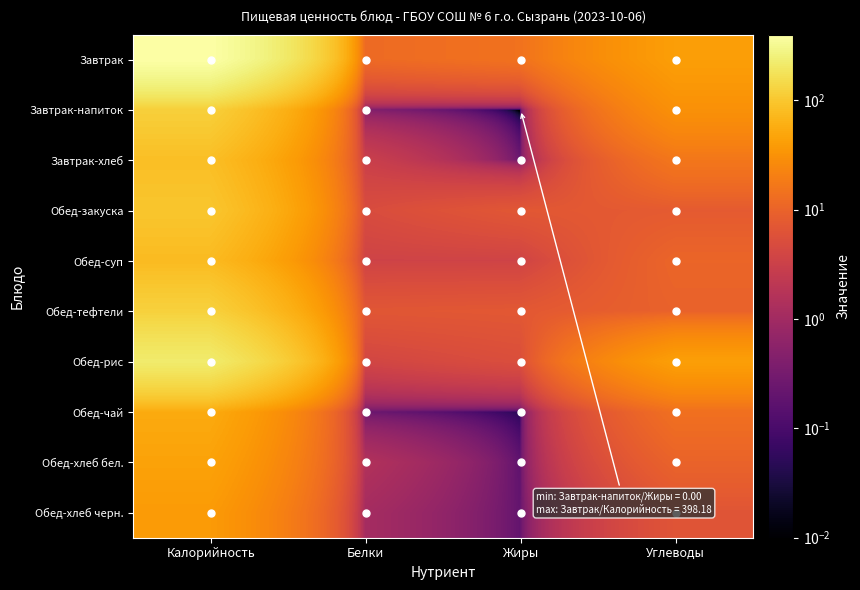

Reading left to right, extract all data points from this chart.

Завтрак: Калорийность=398.2	Белки=12.0	Жиры=14.6	Углеводы=41.1
Завтрак-напиток: Калорийность=118.6	Белки=0.4	Жиры=0.0	Углеводы=30.5
Завтрак-хлеб: Калорийность=83.2	Белки=3.0	Жиры=0.2	Углеводы=16.4
Обед-закуска: Калорийность=97.2	Белки=4.9	Жиры=7.0	Углеводы=7.7
Обед-суп: Калорийность=76.4	Белки=3.5	Жиры=3.5	Углеводы=10.5
Обед-тефтели: Калорийность=121.9	Белки=6.8	Жиры=7.1	Углеводы=9.6
Обед-рис: Калорийность=219.0	Белки=3.9	Жиры=5.2	Углеводы=41.8
Обед-чай: Калорийность=53.7	Белки=0.2	Жиры=0.0	Углеводы=13.8
Обед-хлеб бел.: Калорийность=45.2	Белки=1.5	Жиры=0.2	Углеводы=9.9
Обед-хлеб черн.: Калорийность=38.0	Белки=1.1	Жиры=0.2	Углеводы=6.4